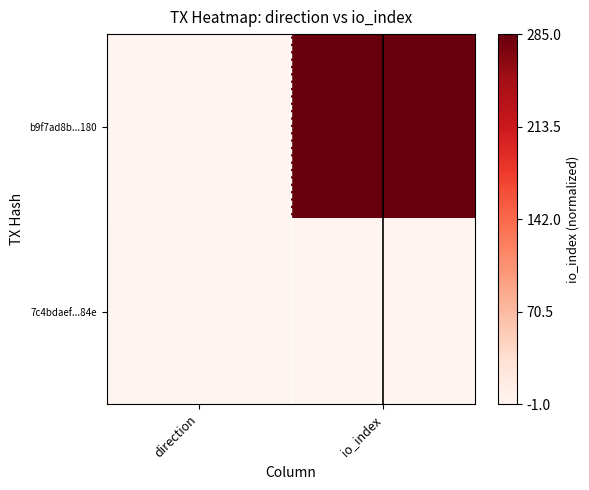

At which category is the sum across all series the highest?

io_index